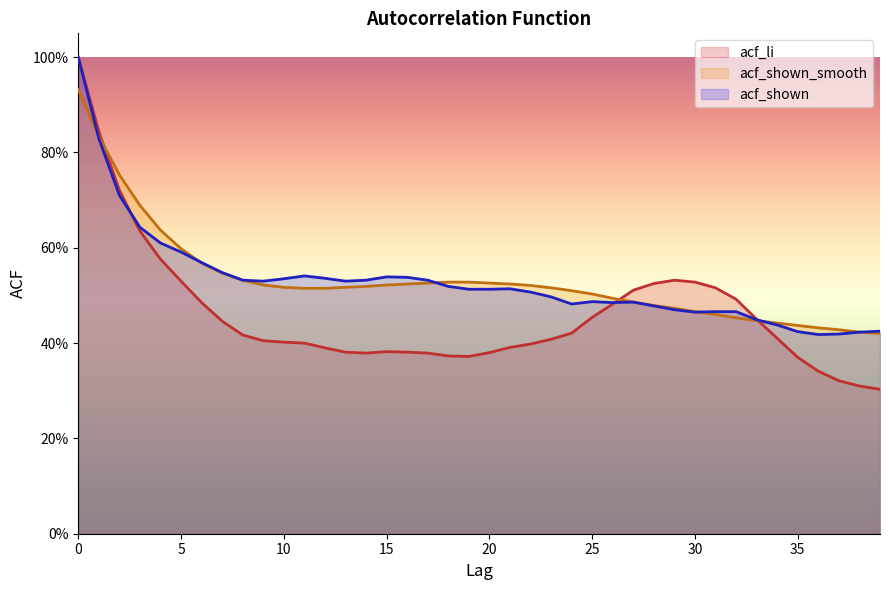

How many acf_li values are between 0 and 1?

40